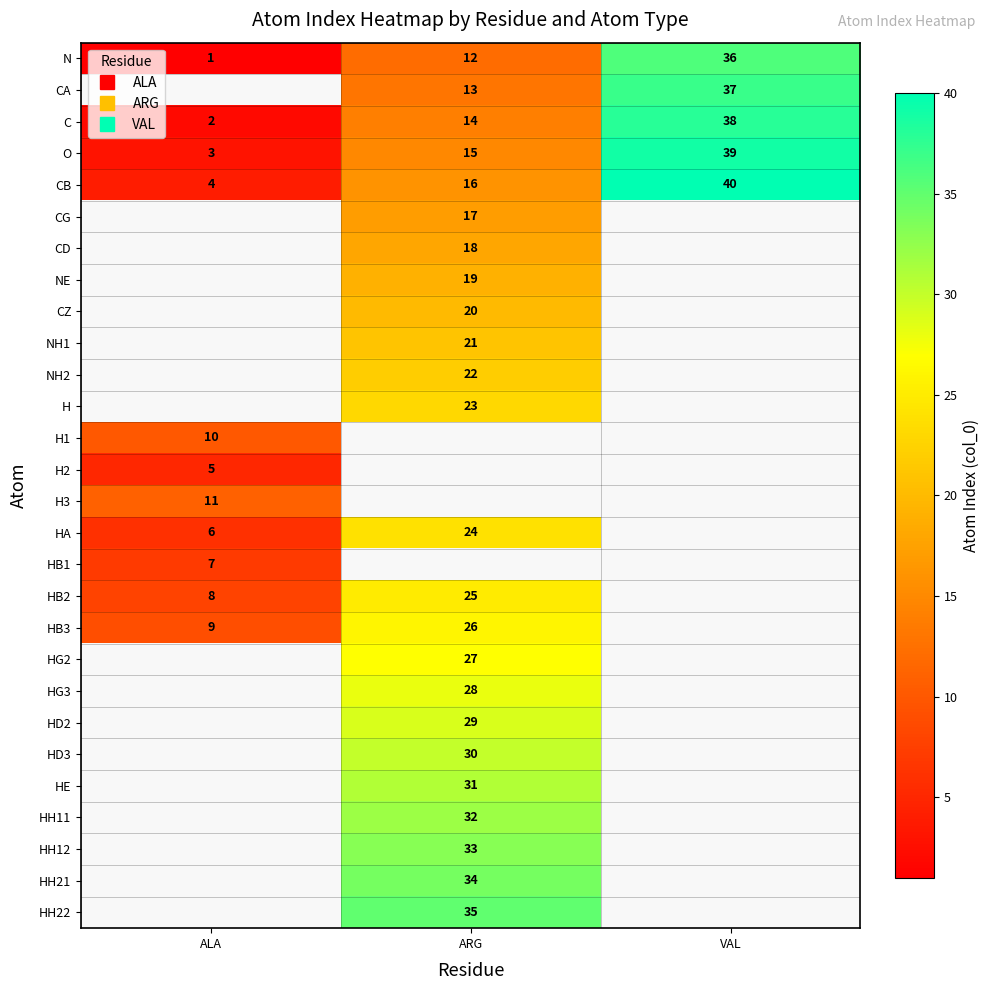

What is the difference between the highest and lowest values at ARG?

23.0